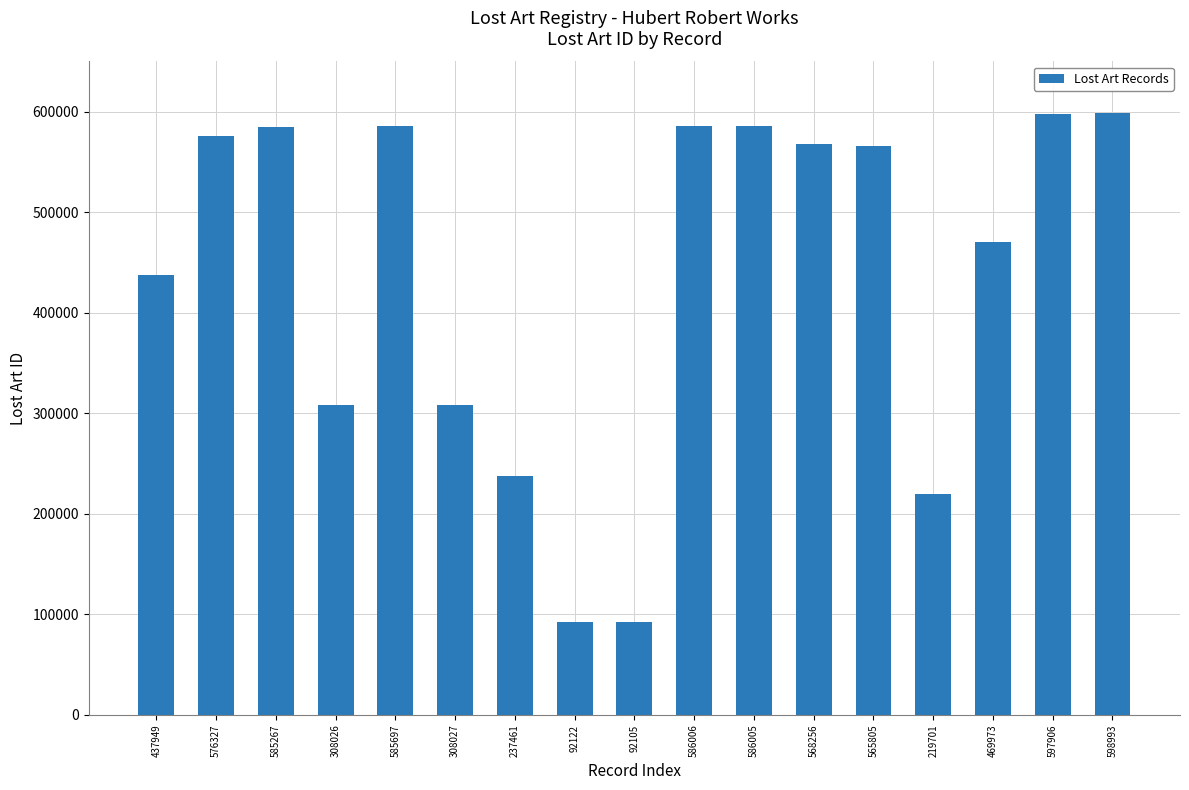

Approximately how many times larger is the value at 568256 compared to 586005?

1.0